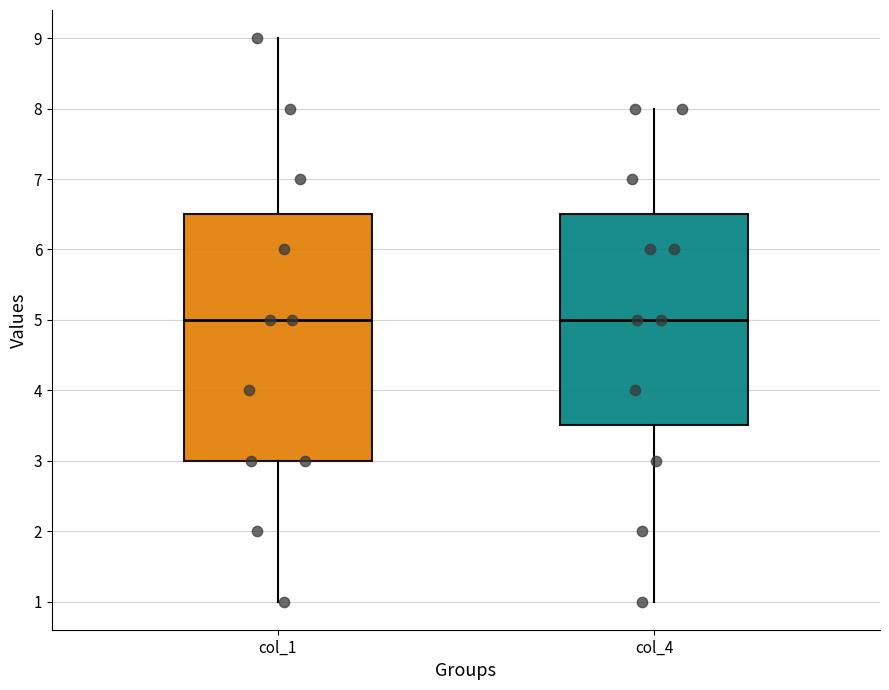

Where is the lower edge of the box for col_4 on the y-axis? The values are not printed on the chart, so give them approximately, as read against the axis.

3.5